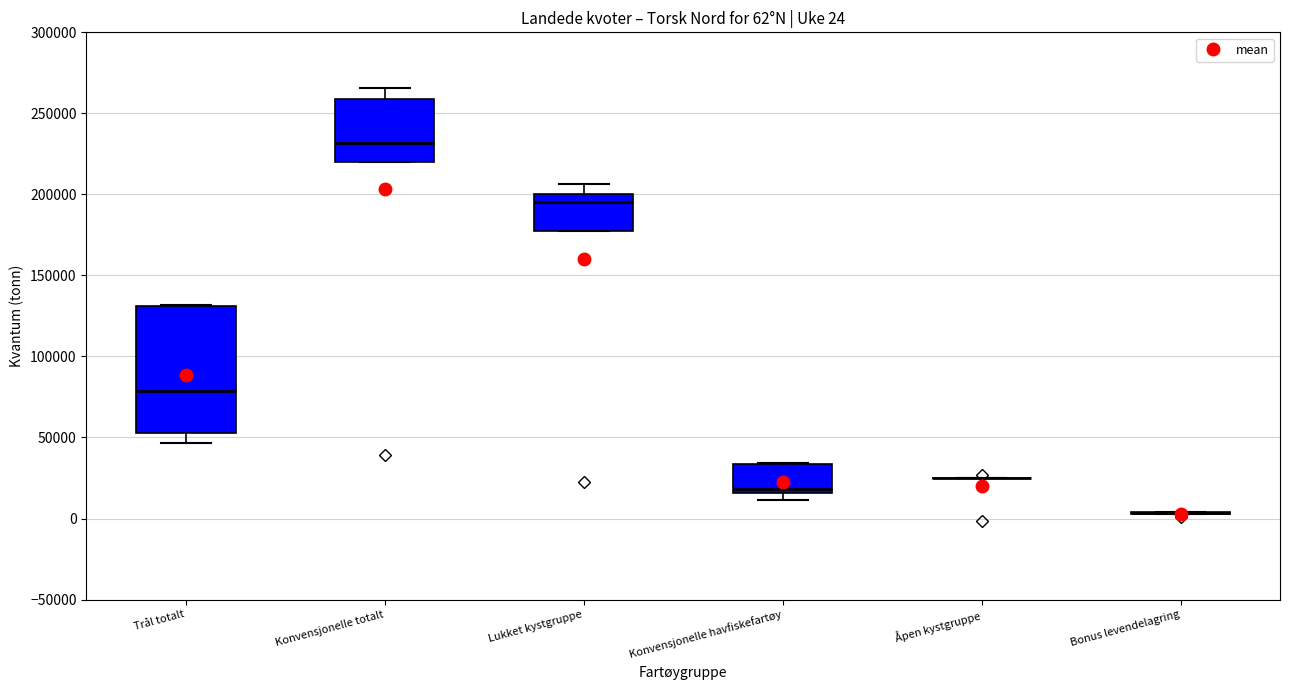

Which box is the tallest, from its lower edge to its upper edge?

Trål totalt